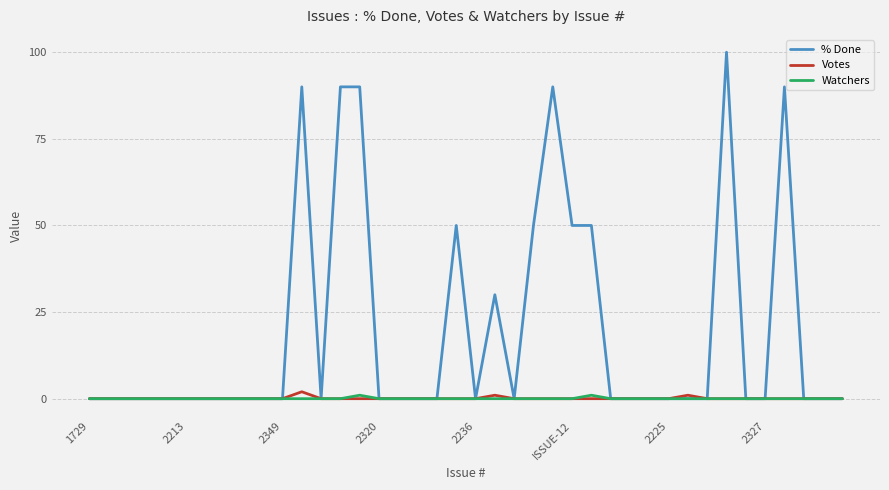

Count the number of data series in this chart.

3